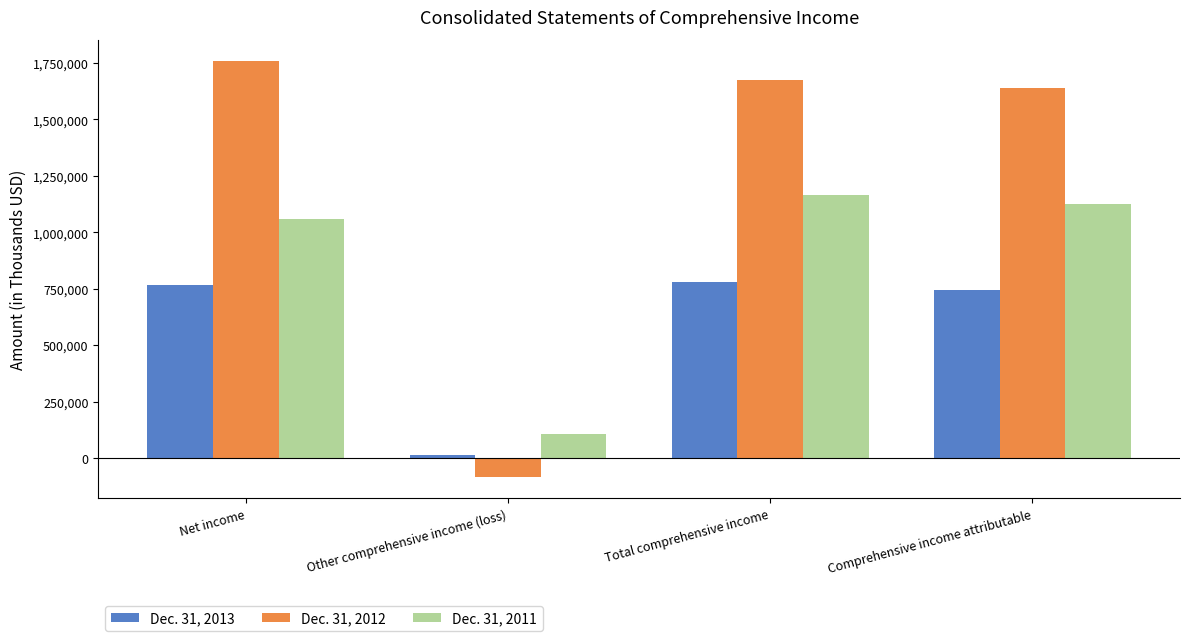

What is the label of the 3rd bar from the left?

Total comprehensive income